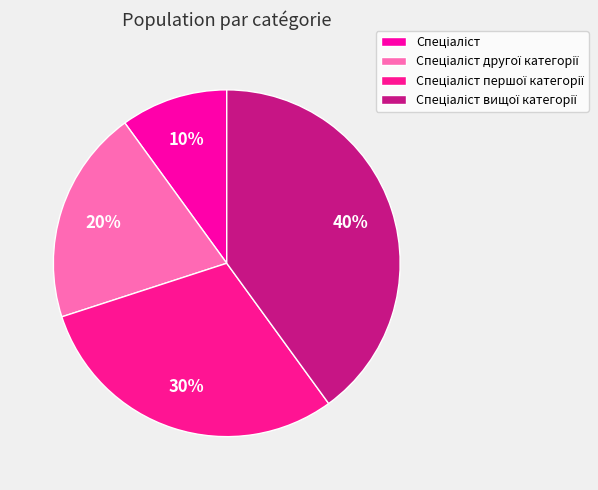

Rank the categories by value from highest to lowest.

Спеціаліст вищої категорії, Спеціаліст першої категорії, Спеціаліст другої категорії, Спеціаліст